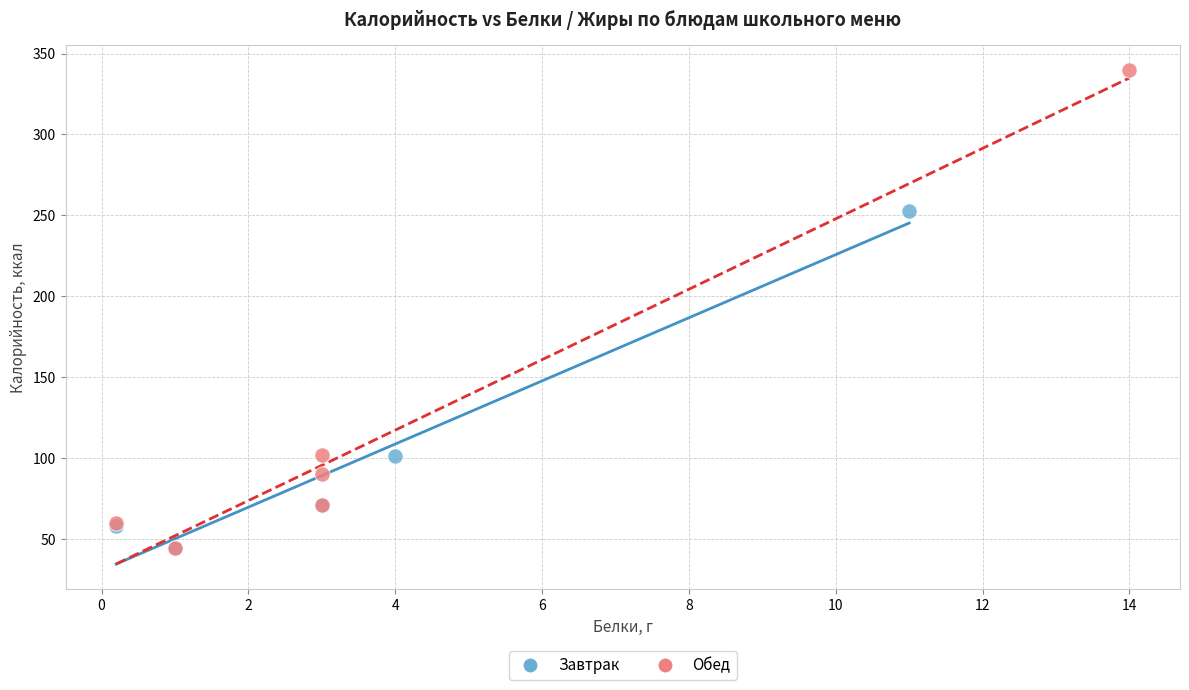

Which series has the widest spread of Y values?

Обед